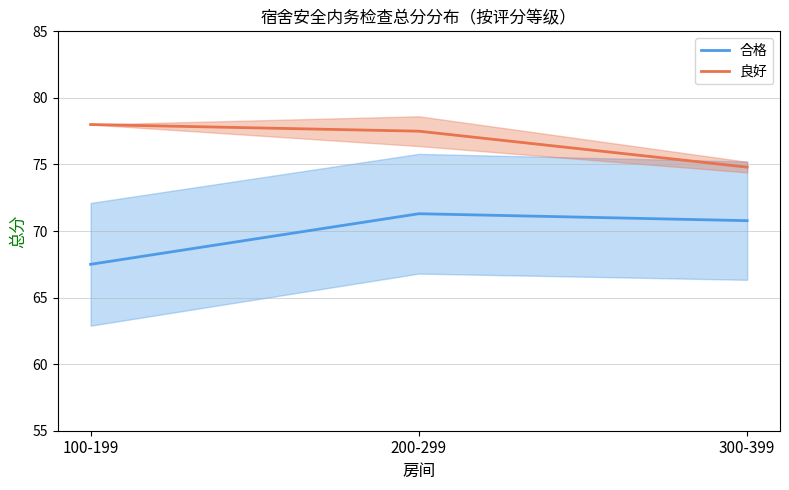

Which series has the largest total across all categories?

良好